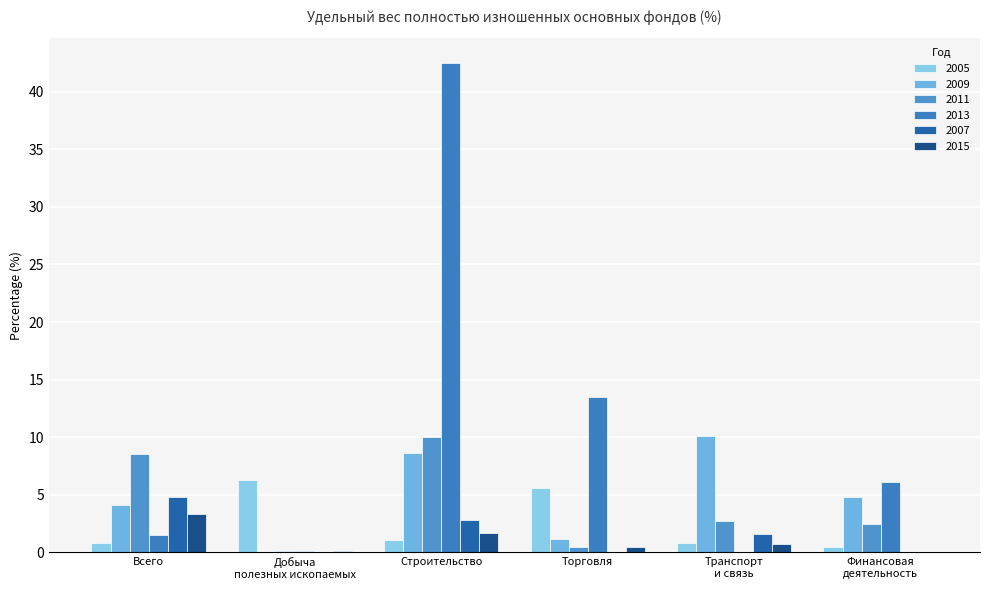

At which category is the sum across all series the highest?

Строительство